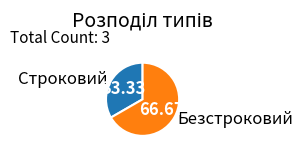

Which category has the smallest portion of the pie?

Строковий